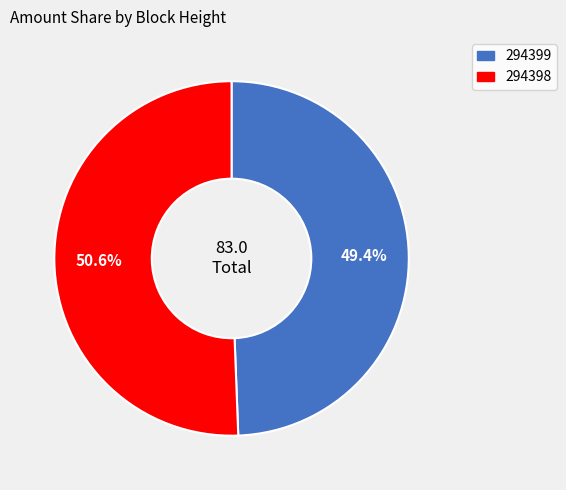

Is the sum of 294398 and 294399 greater than half?

Yes